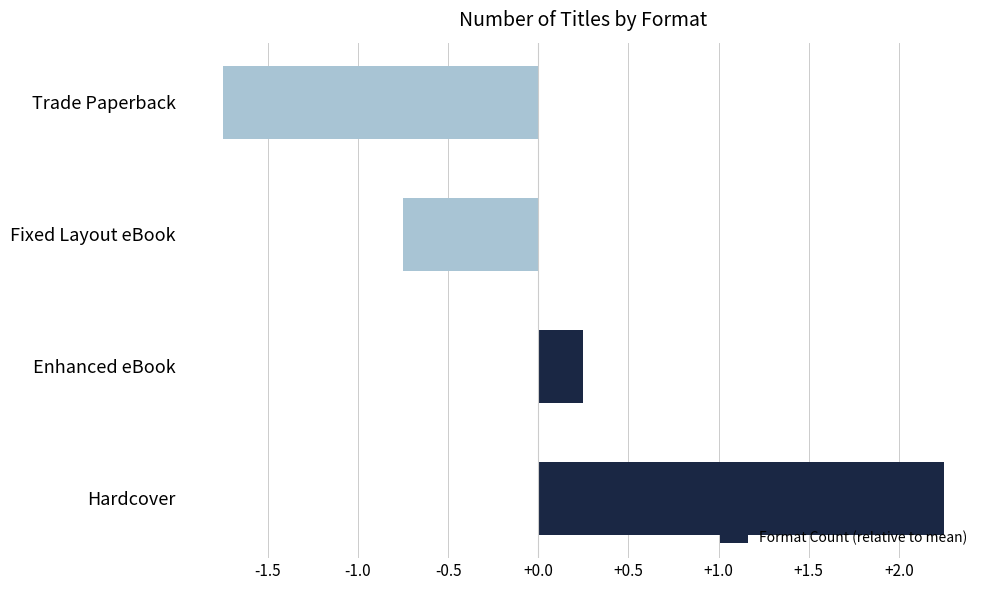

The value at Trade Paperback is -1.0. True or false?

False